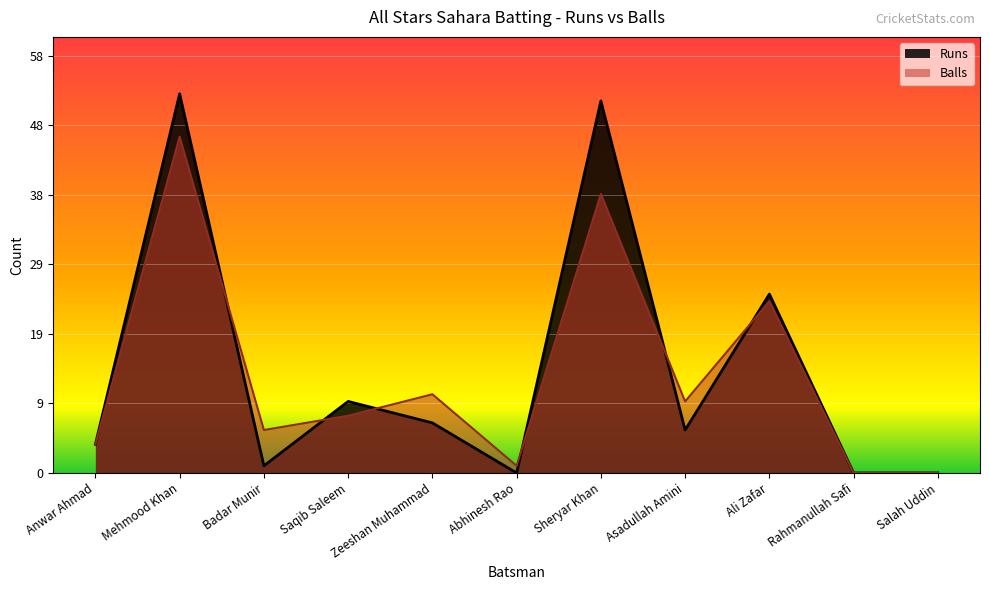

Reading right to left, what are all the values shown in this chart?

Runs: Salah Uddin=0	Rahmanullah Safi=0	Ali Zafar=25	Asadullah Amini=6	Sheryar Khan=52	Abhinesh Rao=0	Zeeshan Muhammad=7	Saqib Saleem=10	Badar Munir=1	Mehmood Khan=53	Anwar Ahmad=4
Balls: Salah Uddin=0	Rahmanullah Safi=0	Ali Zafar=24	Asadullah Amini=10	Sheryar Khan=39	Abhinesh Rao=1	Zeeshan Muhammad=11	Saqib Saleem=8	Badar Munir=6	Mehmood Khan=47	Anwar Ahmad=4